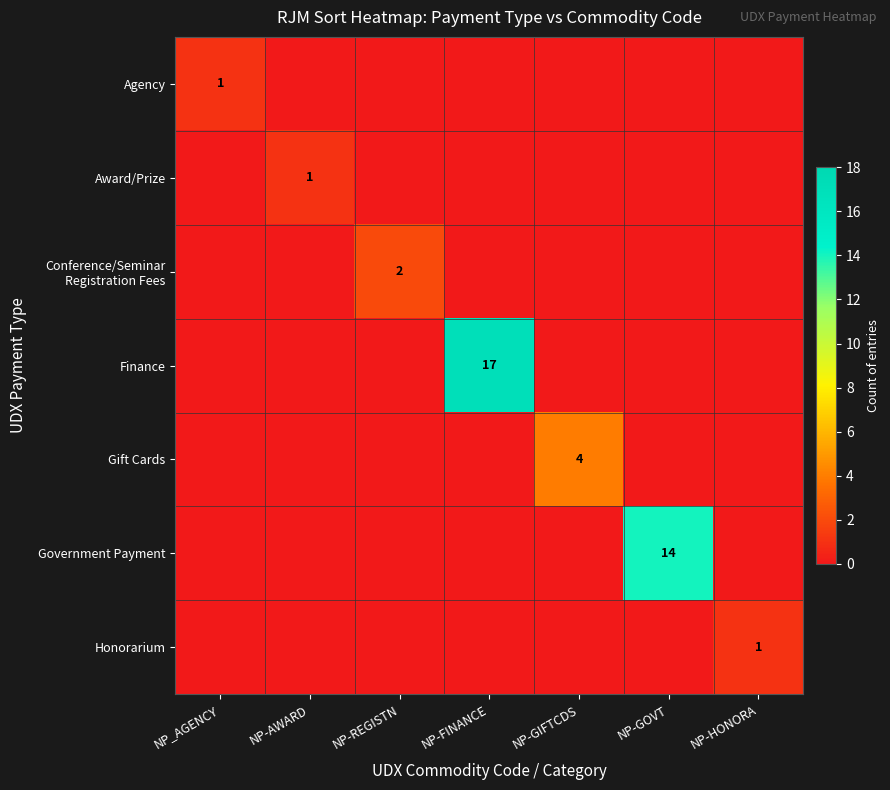

True or false: Government Payment has a value of 8 at NP-GOVT.

False